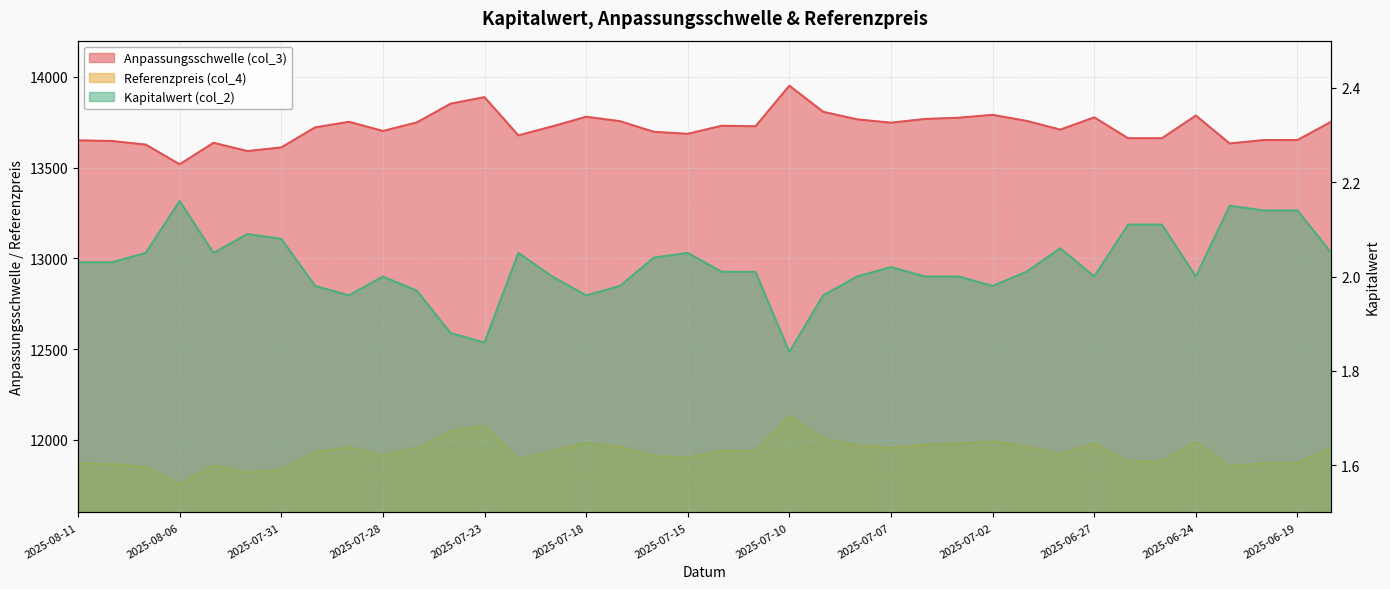

Reading right to left, extract all data points from this chart.

Anpassungsschwelle (col_3): 2025-06-18=13753.4	2025-06-19=13652.2	2025-06-20=13652.0	2025-06-23=13633.2	2025-06-24=13787.3	2025-06-25=13662.1	2025-06-26=13662.0	2025-06-27=13777.4	2025-06-30=13709.7	2025-07-01=13757.8	2025-07-02=13791.1	2025-07-03=13775.1	2025-07-04=13768.3	2025-07-07=13747.7	2025-07-08=13766.2	2025-07-09=13807.9	2025-07-10=13951.7	2025-07-11=13728.0	2025-07-14=13730.9	2025-07-15=13686.5	2025-07-16=13697.4	2025-07-17=13756.1	2025-07-18=13780.3	2025-07-21=13727.4	2025-07-22=13677.9	2025-07-23=13888.6	2025-07-24=13852.6	2025-07-25=13749.1	2025-07-28=13702.2	2025-07-29=13752.7	2025-07-30=13721.8	2025-07-31=13611.4	2025-08-04=13591.4	2025-08-05=13637.1	2025-08-06=13518.6	2025-08-07=13627.0	2025-08-08=13646.9	2025-08-11=13650.5
Referenzpreis (col_4): 2025-06-18=11959.5	2025-06-19=11871.5	2025-06-20=11871.3	2025-06-23=11855.0	2025-06-24=11988.9	2025-06-25=11880.1	2025-06-26=11880.0	2025-06-27=11980.4	2025-06-30=11921.5	2025-07-01=11963.3	2025-07-02=11992.2	2025-07-03=11978.4	2025-07-04=11972.4	2025-07-07=11954.5	2025-07-08=11970.6	2025-07-09=12006.9	2025-07-10=12131.9	2025-07-11=11937.4	2025-07-14=11939.9	2025-07-15=11901.3	2025-07-16=11910.8	2025-07-17=11961.9	2025-07-18=11982.9	2025-07-21=11936.9	2025-07-22=11893.8	2025-07-23=12077.1	2025-07-24=12045.8	2025-07-25=11955.7	2025-07-28=11915.0	2025-07-29=11958.9	2025-07-30=11932.0	2025-07-31=11836.0	2025-08-04=11818.6	2025-08-05=11858.3	2025-08-06=11755.3	2025-08-07=11849.6	2025-08-08=11866.9	2025-08-11=11870.0
Kapitalwert (col_2): 2025-06-18=2.0	2025-06-19=2.1	2025-06-20=2.1	2025-06-23=2.1	2025-06-24=2.0	2025-06-25=2.1	2025-06-26=2.1	2025-06-27=2.0	2025-06-30=2.1	2025-07-01=2.0	2025-07-02=2.0	2025-07-03=2.0	2025-07-04=2.0	2025-07-07=2.0	2025-07-08=2.0	2025-07-09=2.0	2025-07-10=1.8	2025-07-11=2.0	2025-07-14=2.0	2025-07-15=2.0	2025-07-16=2.0	2025-07-17=2.0	2025-07-18=2.0	2025-07-21=2.0	2025-07-22=2.0	2025-07-23=1.9	2025-07-24=1.9	2025-07-25=2.0	2025-07-28=2.0	2025-07-29=2.0	2025-07-30=2.0	2025-07-31=2.1	2025-08-04=2.1	2025-08-05=2.0	2025-08-06=2.2	2025-08-07=2.0	2025-08-08=2.0	2025-08-11=2.0